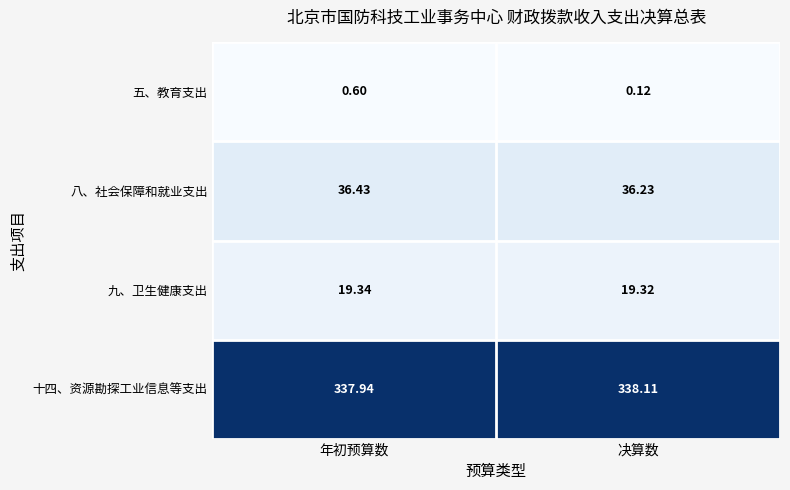

At which label is 九、卫生健康支出 closest to 19?

决算数